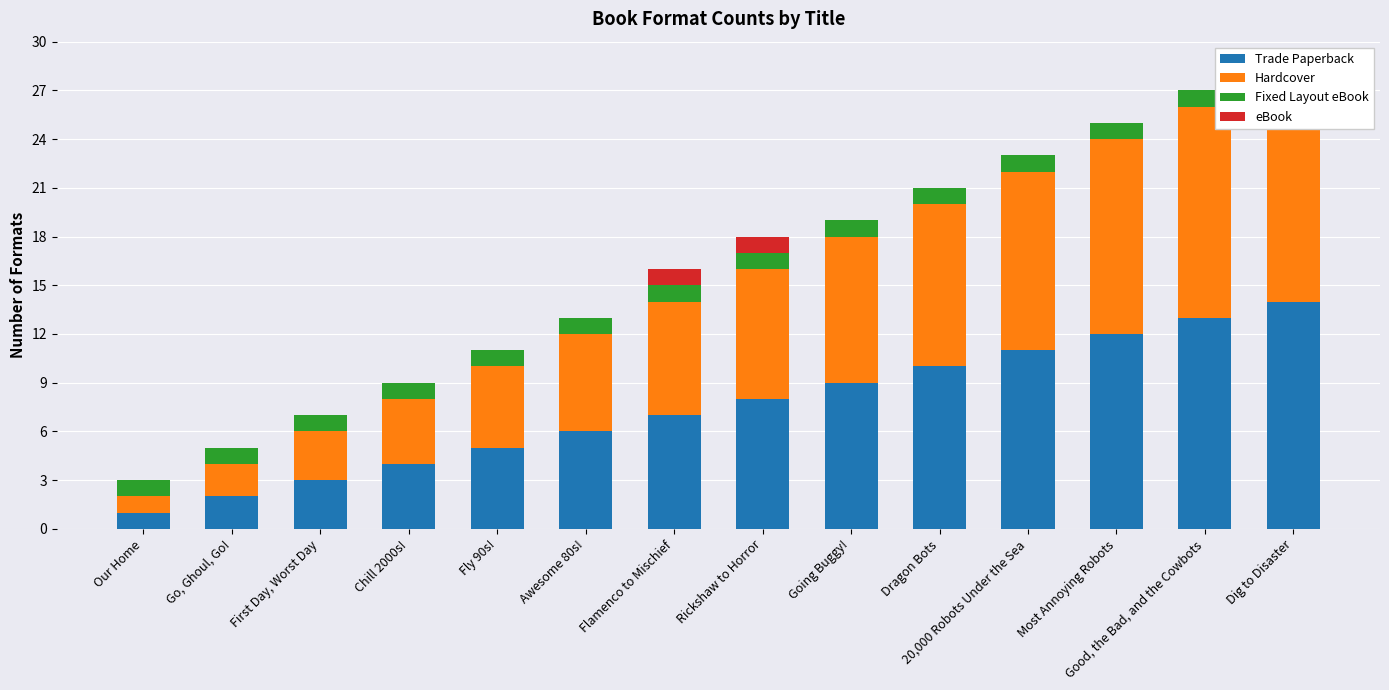

Count the number of categories in the chart.

14